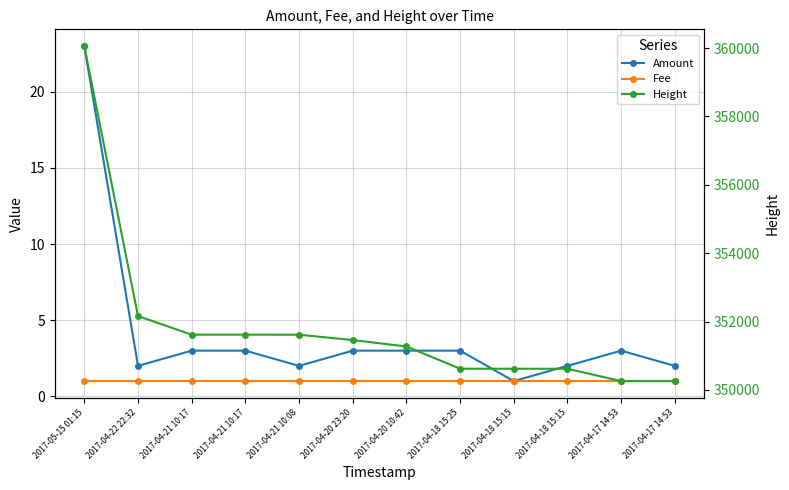

Where does the Amount series first go above 3?

2017-05-15 01:15